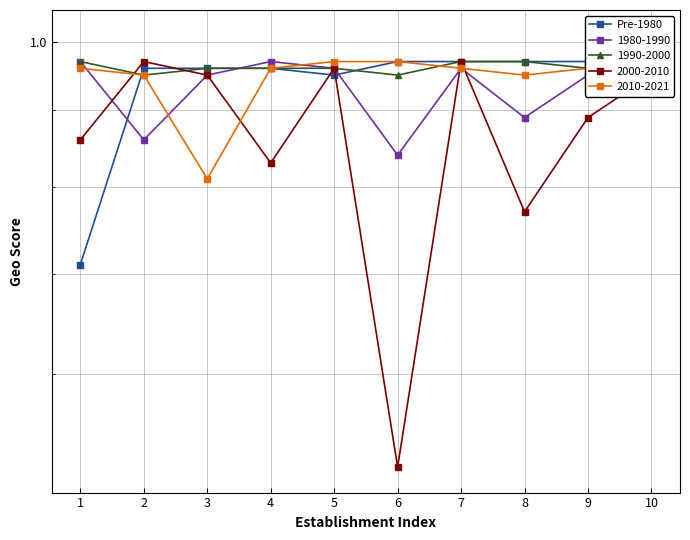

Reading left to right, extract all data points from this chart.

0.7	1.0	1.0	1.0	0.9	1.0	1.0	1.0	1.0	1.0